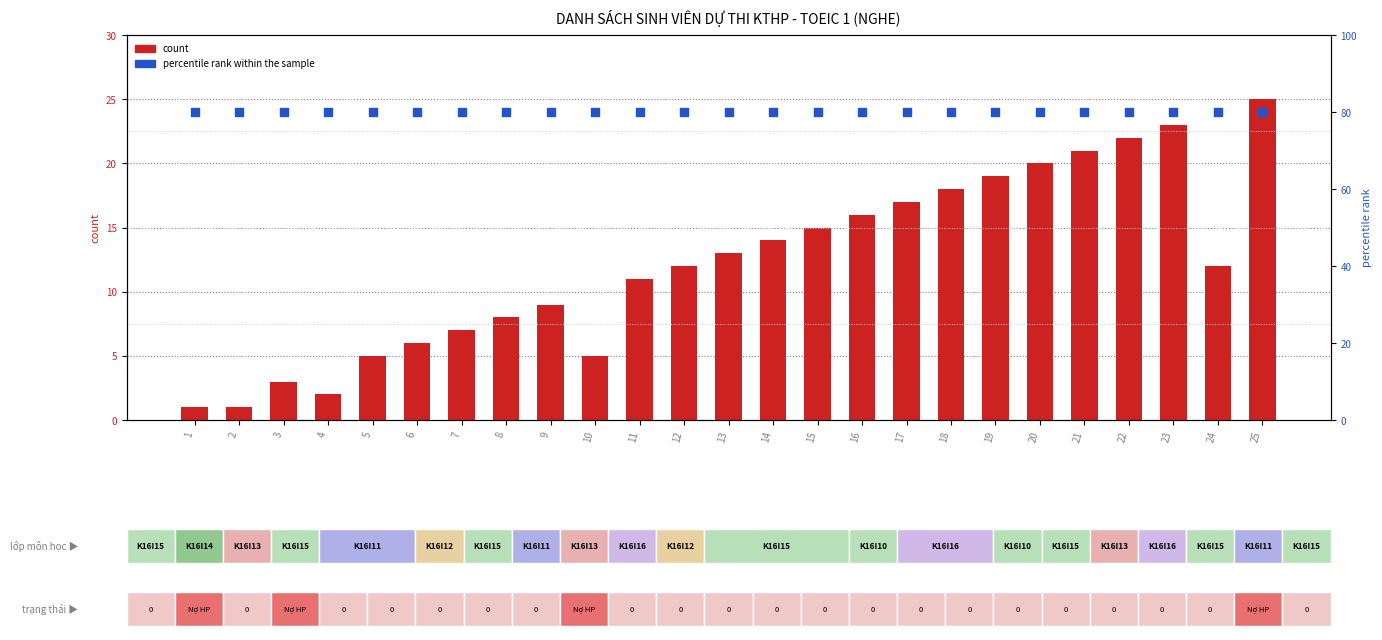

What are all the series names shown in the legend?

count, percentile rank within the sample